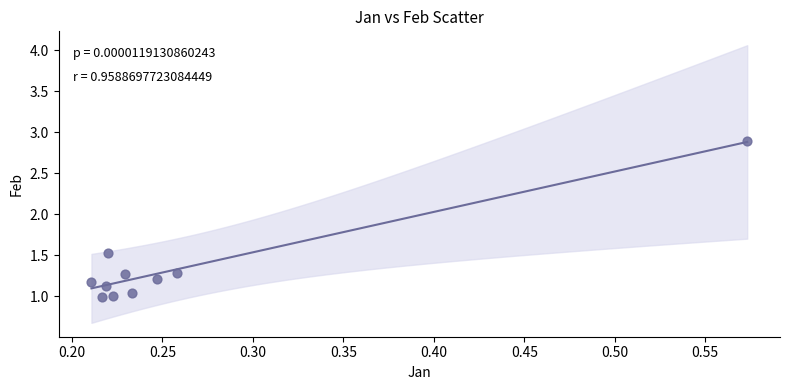

What is the average Y value?

1.4